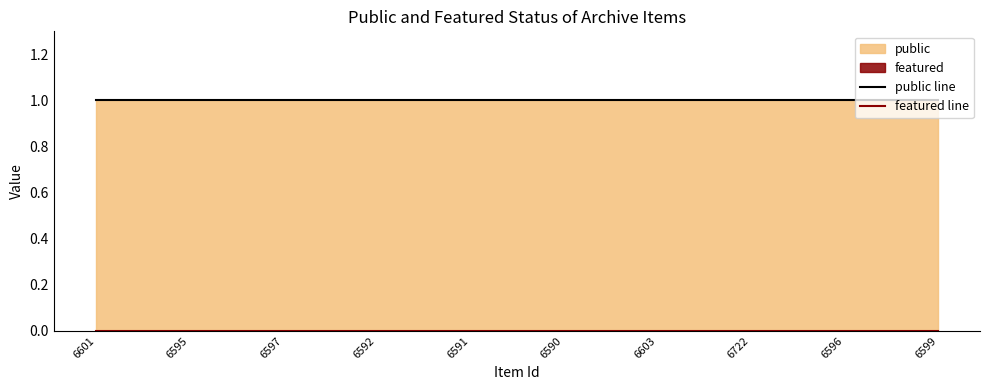

What is the total value across all series at 6599?

1